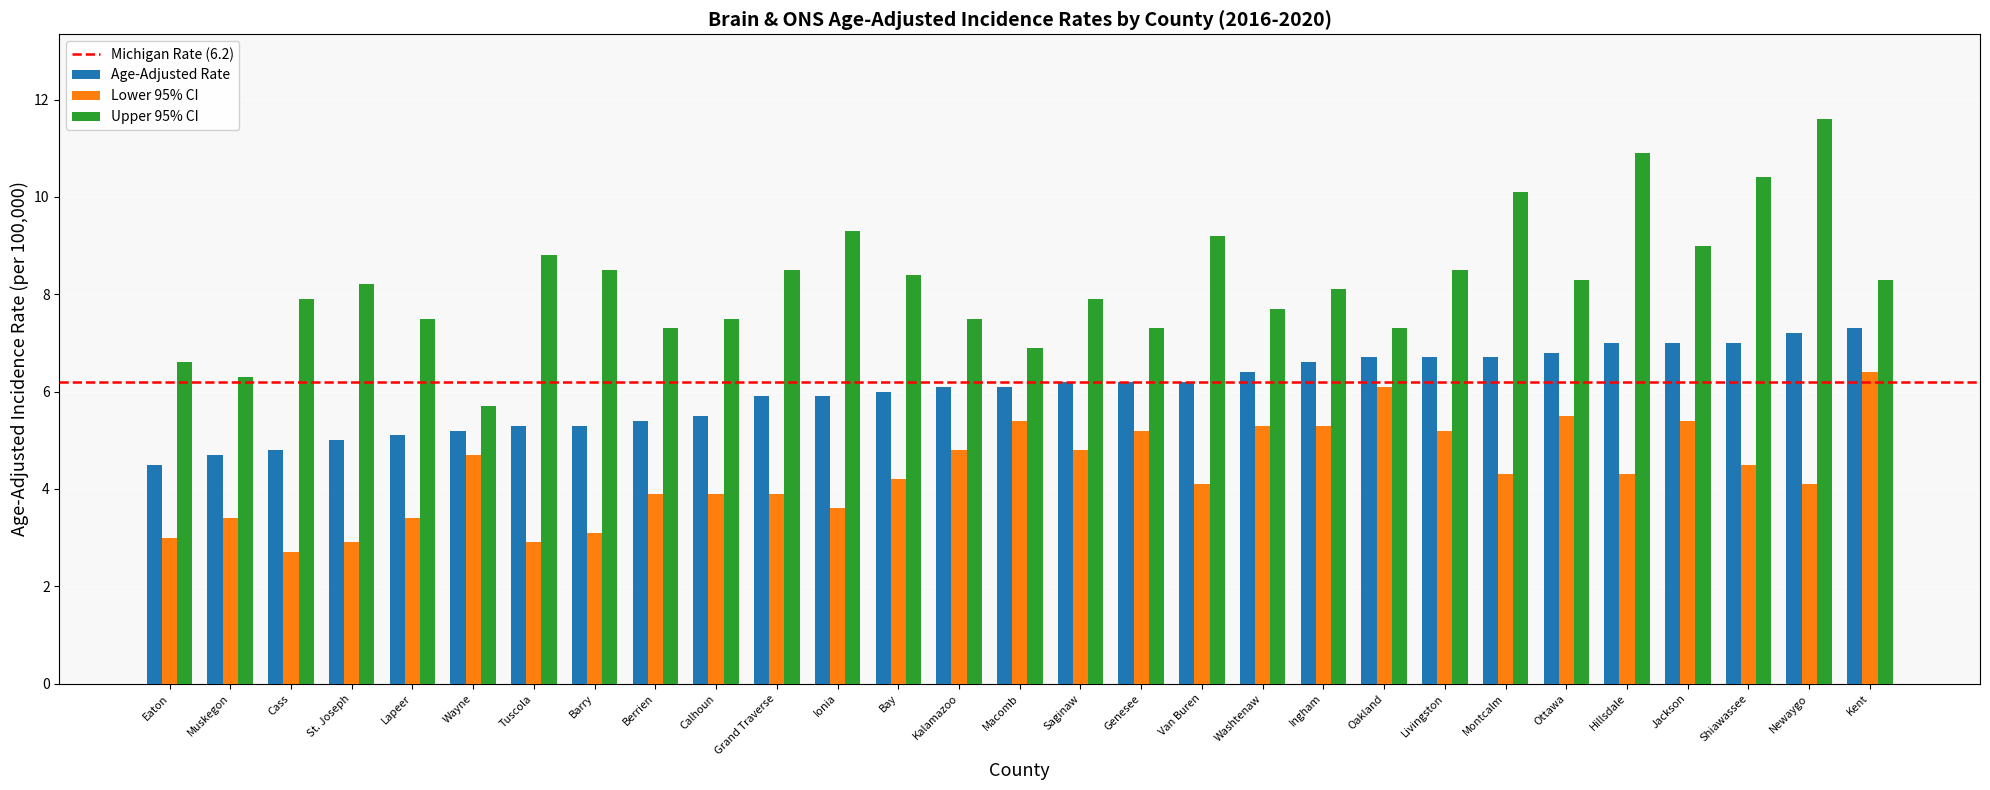

What is the difference between the highest and lowest values at Van Buren?

5.1